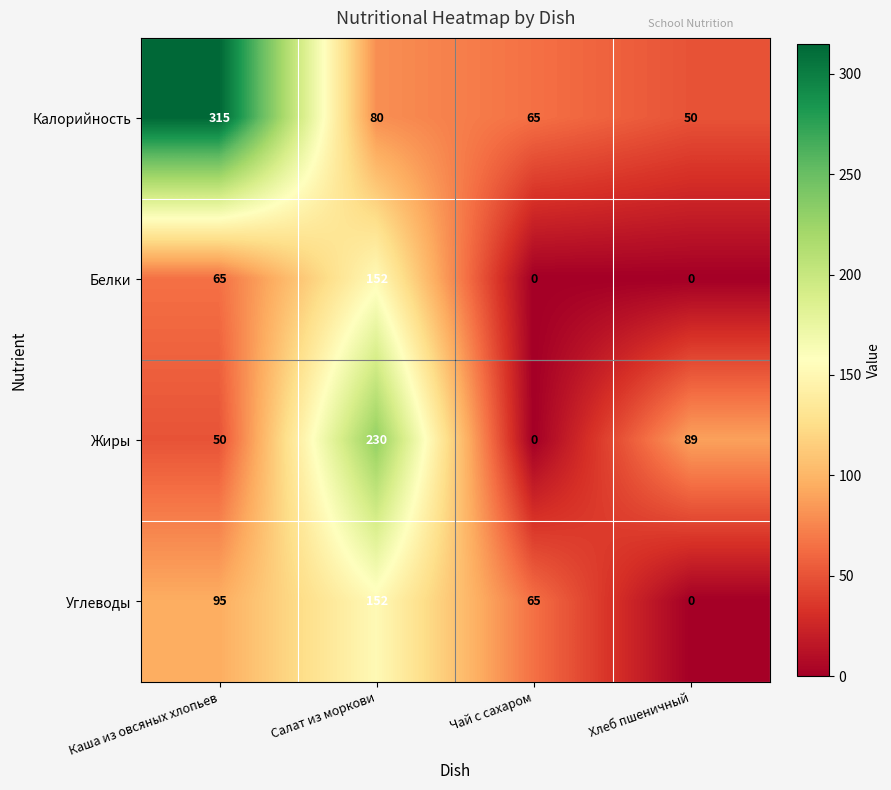

What is the sum of all Калорийность values?

510